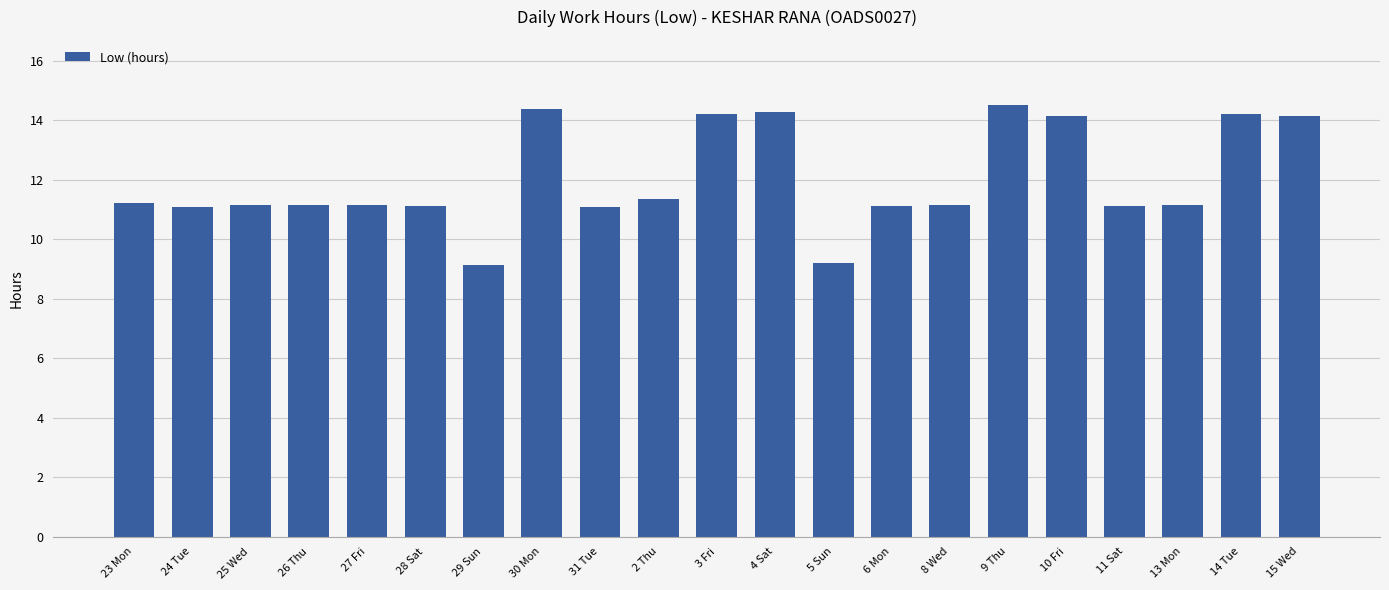

What value does the data have at 9 Thu?

14.5